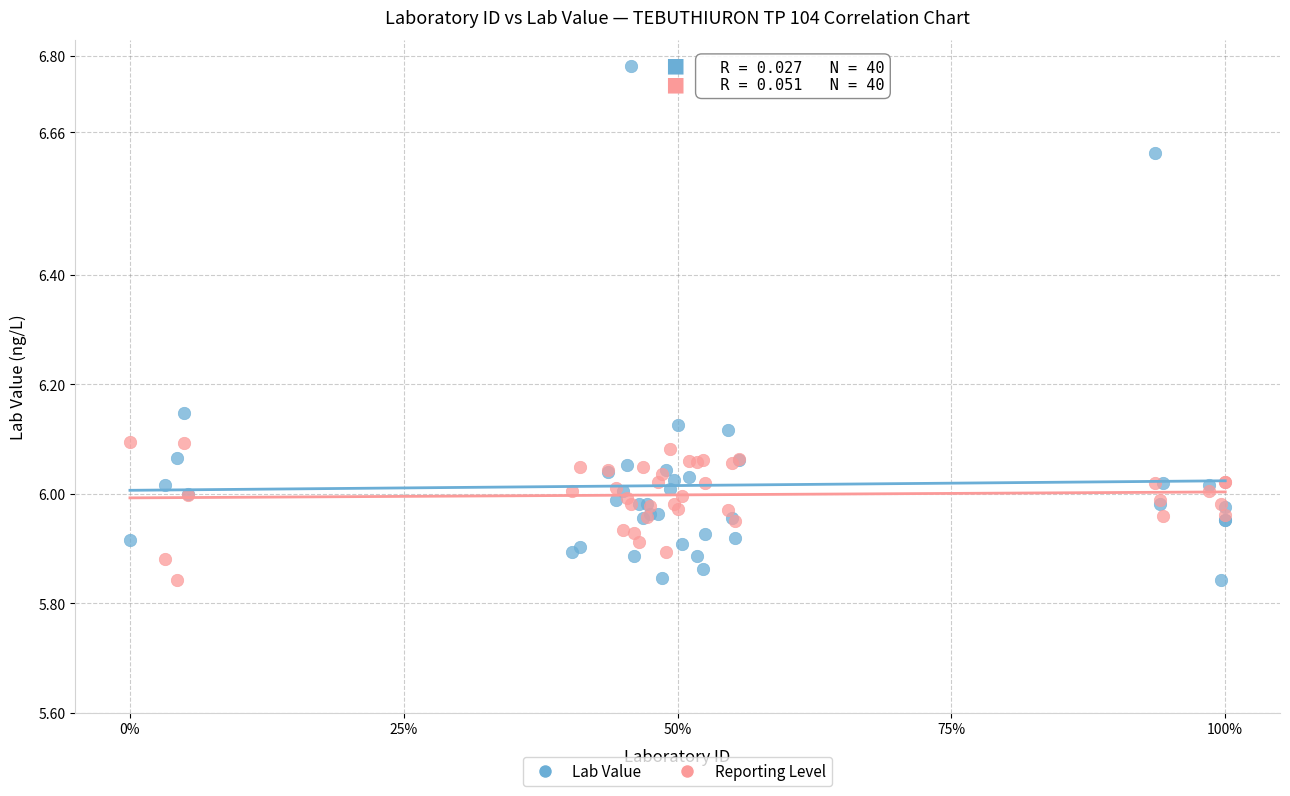

Which series has the widest spread of Y values?

Lab Value